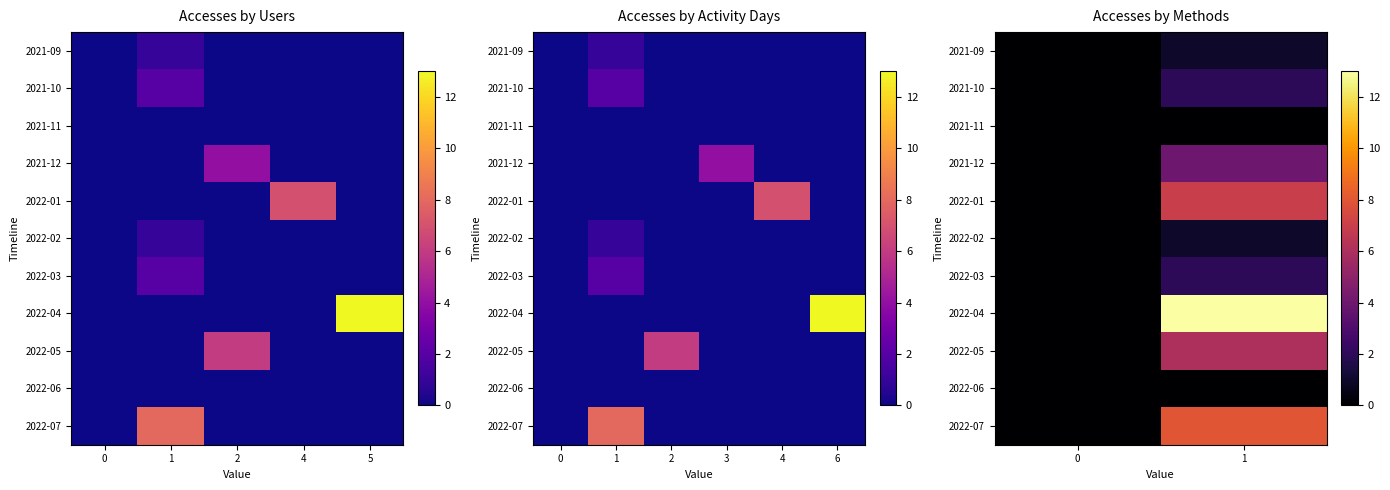

True or false: 2022-05 has a value of 9 at 1.

False